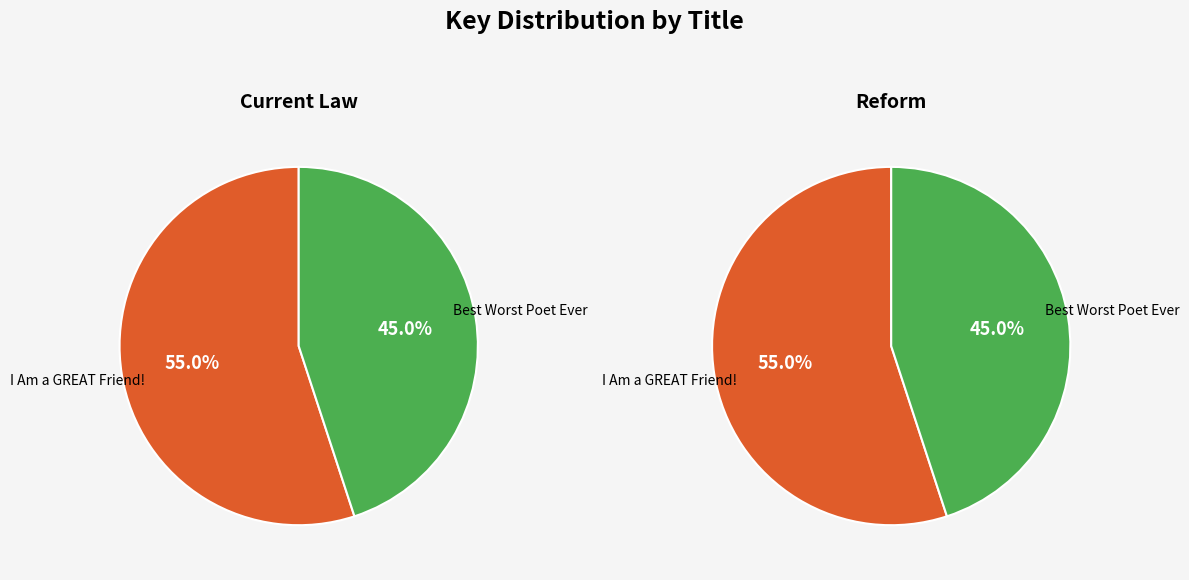

To the nearest percent, what portion does Best Worst Poet Ever represent?

45%